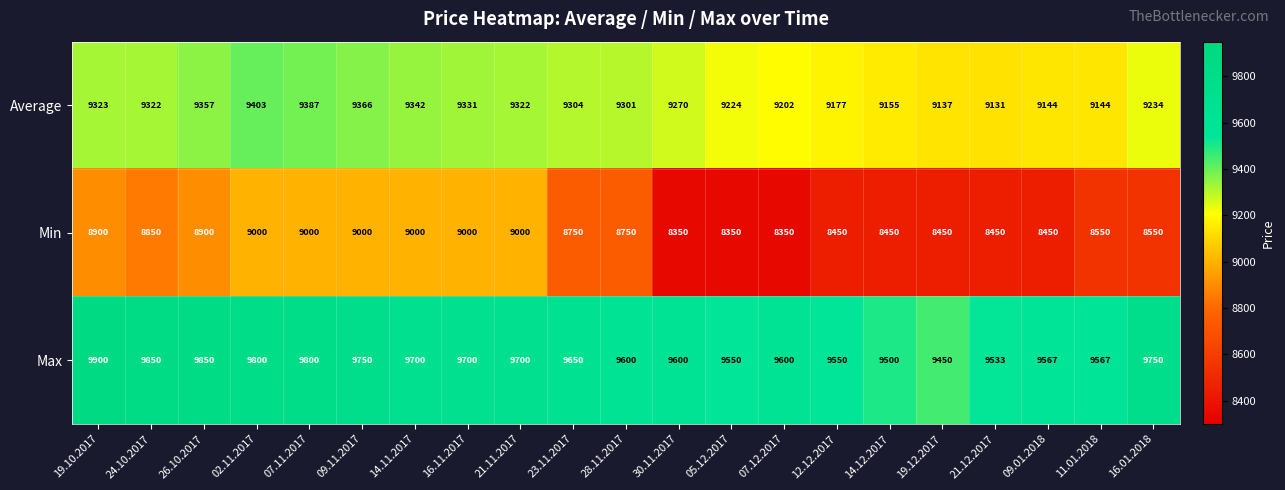

What is the difference between the Min values at 07.12.2017 and 11.01.2018?

200